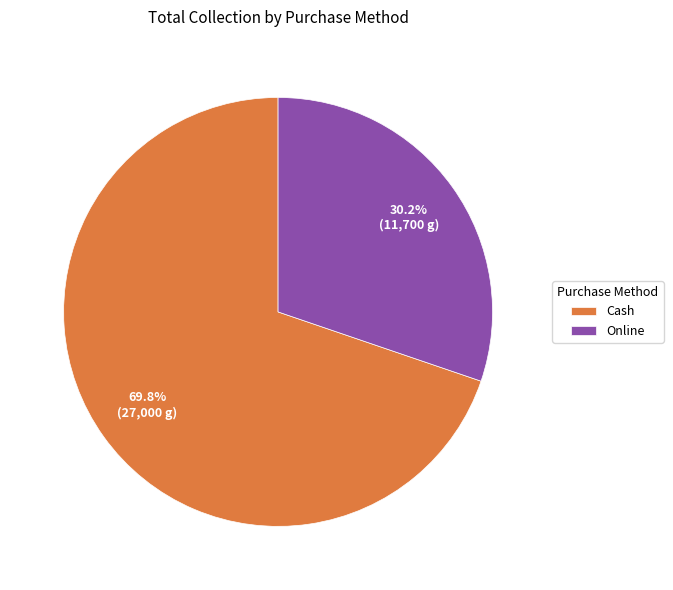

How many slices are in this pie chart?

2